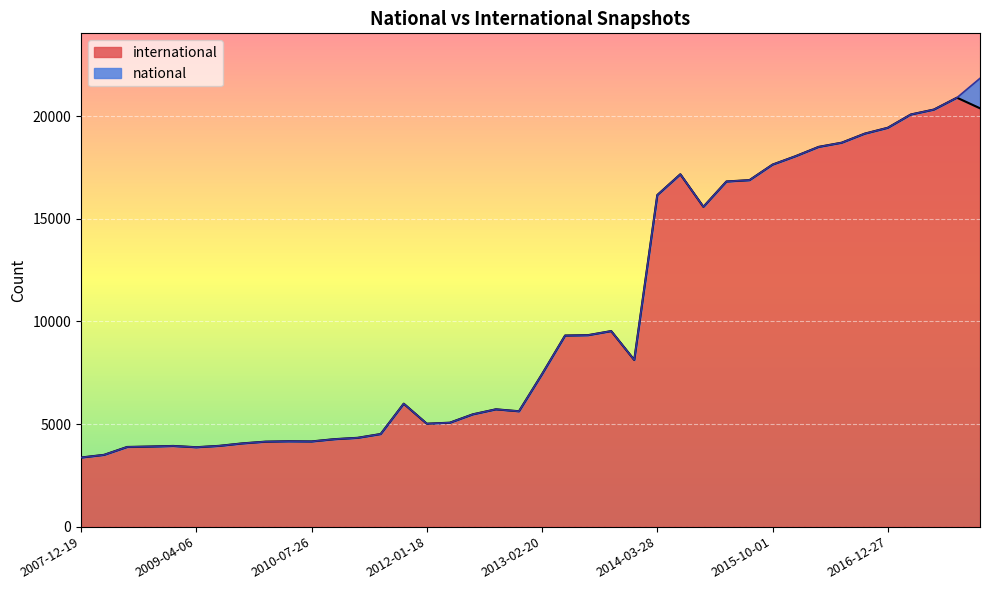

Reading left to right, what are all the values shown in this chart?

3367	3497	3881	3903	3931	3869	3936	4056	4140	4160	4151	4262	4327	4512	5990	5015	5064	5472	5716	5621	7430	9310	9329	9527	8121	16153	17166	15581	16815	16881	17636	18047	18500	18704	19145	19431	20078	20318	20897	20380